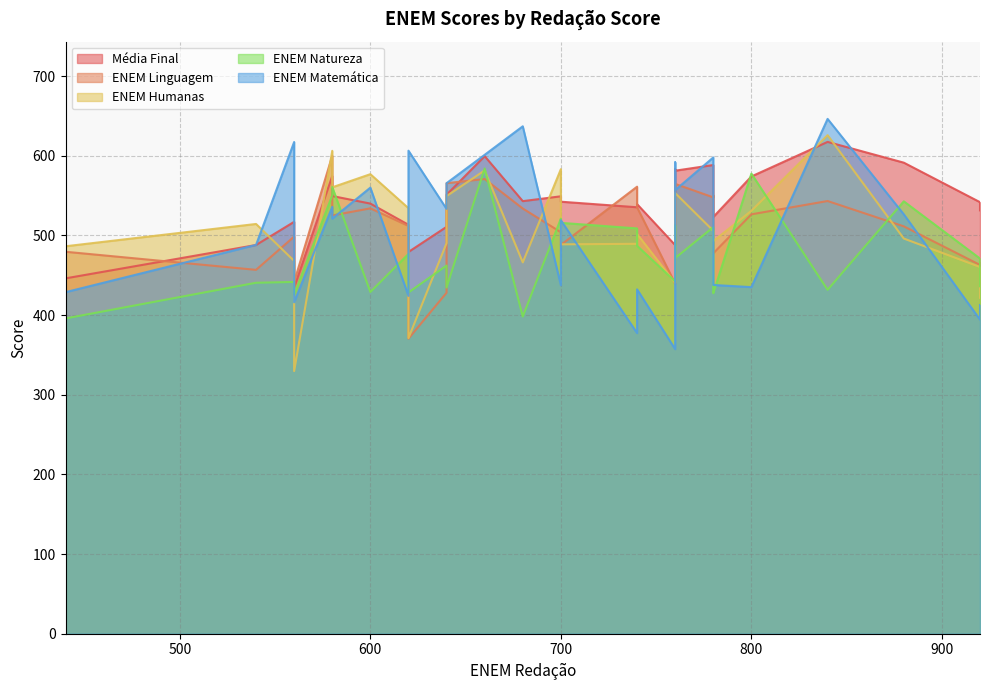

Rank the series at 540 from lowest to highest value.

ENEM Natureza, ENEM Linguagem, Média Final, ENEM Matemática, ENEM Humanas